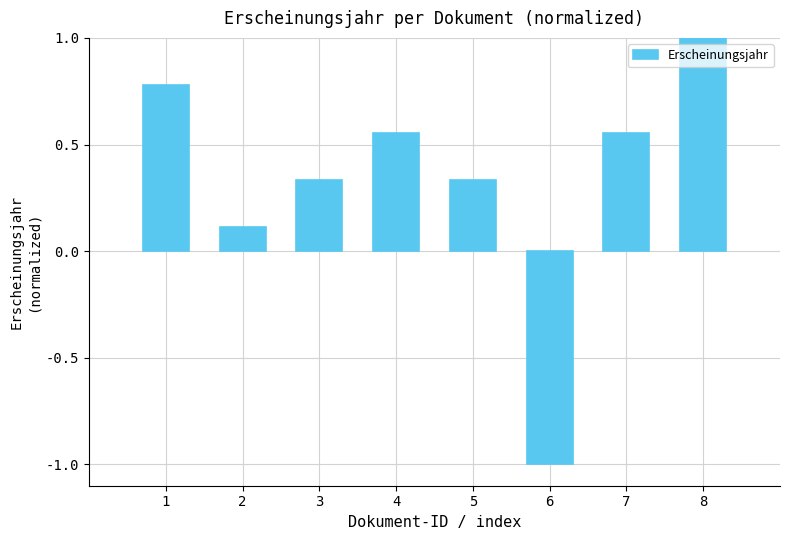

Which category has the lowest value across all series?

6